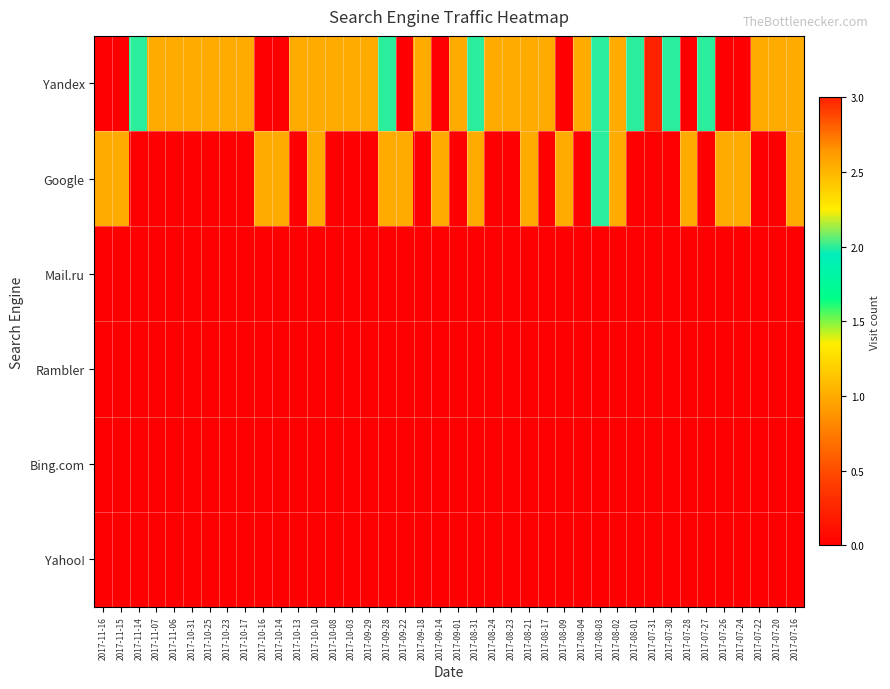

Reading left to right, transcribe all the data shown in this chart.

Yandex: 2017-11-16=0	2017-11-15=0	2017-11-14=2	2017-11-07=1	2017-11-06=1	2017-10-31=1	2017-10-25=1	2017-10-23=1	2017-10-17=1	2017-10-16=0	2017-10-14=0	2017-10-13=1	2017-10-10=1	2017-10-08=1	2017-10-03=1	2017-09-29=1	2017-09-28=2	2017-09-22=0	2017-09-18=1	2017-09-14=0	2017-09-01=1	2017-08-31=2	2017-08-24=1	2017-08-23=1	2017-08-21=1	2017-08-17=1	2017-08-09=0	2017-08-04=1	2017-08-03=2	2017-08-02=1	2017-08-01=2	2017-07-31=3	2017-07-30=2	2017-07-28=0	2017-07-27=2	2017-07-26=0	2017-07-24=0	2017-07-22=1	2017-07-20=1	2017-07-16=1
Google: 2017-11-16=1	2017-11-15=1	2017-11-14=0	2017-11-07=0	2017-11-06=0	2017-10-31=0	2017-10-25=0	2017-10-23=0	2017-10-17=0	2017-10-16=1	2017-10-14=1	2017-10-13=0	2017-10-10=1	2017-10-08=0	2017-10-03=0	2017-09-29=0	2017-09-28=1	2017-09-22=1	2017-09-18=0	2017-09-14=1	2017-09-01=0	2017-08-31=1	2017-08-24=0	2017-08-23=0	2017-08-21=1	2017-08-17=0	2017-08-09=1	2017-08-04=0	2017-08-03=2	2017-08-02=1	2017-08-01=0	2017-07-31=0	2017-07-30=0	2017-07-28=1	2017-07-27=0	2017-07-26=1	2017-07-24=1	2017-07-22=0	2017-07-20=0	2017-07-16=1
Mail.ru: 2017-11-16=0	2017-11-15=0	2017-11-14=0	2017-11-07=0	2017-11-06=0	2017-10-31=0	2017-10-25=0	2017-10-23=0	2017-10-17=0	2017-10-16=0	2017-10-14=0	2017-10-13=0	2017-10-10=0	2017-10-08=0	2017-10-03=0	2017-09-29=0	2017-09-28=0	2017-09-22=0	2017-09-18=0	2017-09-14=0	2017-09-01=0	2017-08-31=0	2017-08-24=0	2017-08-23=0	2017-08-21=0	2017-08-17=0	2017-08-09=0	2017-08-04=0	2017-08-03=0	2017-08-02=0	2017-08-01=0	2017-07-31=0	2017-07-30=0	2017-07-28=0	2017-07-27=0	2017-07-26=0	2017-07-24=0	2017-07-22=0	2017-07-20=0	2017-07-16=0
Rambler: 2017-11-16=0	2017-11-15=0	2017-11-14=0	2017-11-07=0	2017-11-06=0	2017-10-31=0	2017-10-25=0	2017-10-23=0	2017-10-17=0	2017-10-16=0	2017-10-14=0	2017-10-13=0	2017-10-10=0	2017-10-08=0	2017-10-03=0	2017-09-29=0	2017-09-28=0	2017-09-22=0	2017-09-18=0	2017-09-14=0	2017-09-01=0	2017-08-31=0	2017-08-24=0	2017-08-23=0	2017-08-21=0	2017-08-17=0	2017-08-09=0	2017-08-04=0	2017-08-03=0	2017-08-02=0	2017-08-01=0	2017-07-31=0	2017-07-30=0	2017-07-28=0	2017-07-27=0	2017-07-26=0	2017-07-24=0	2017-07-22=0	2017-07-20=0	2017-07-16=0
Bing.com: 2017-11-16=0	2017-11-15=0	2017-11-14=0	2017-11-07=0	2017-11-06=0	2017-10-31=0	2017-10-25=0	2017-10-23=0	2017-10-17=0	2017-10-16=0	2017-10-14=0	2017-10-13=0	2017-10-10=0	2017-10-08=0	2017-10-03=0	2017-09-29=0	2017-09-28=0	2017-09-22=0	2017-09-18=0	2017-09-14=0	2017-09-01=0	2017-08-31=0	2017-08-24=0	2017-08-23=0	2017-08-21=0	2017-08-17=0	2017-08-09=0	2017-08-04=0	2017-08-03=0	2017-08-02=0	2017-08-01=0	2017-07-31=0	2017-07-30=0	2017-07-28=0	2017-07-27=0	2017-07-26=0	2017-07-24=0	2017-07-22=0	2017-07-20=0	2017-07-16=0
Yahoo!: 2017-11-16=0	2017-11-15=0	2017-11-14=0	2017-11-07=0	2017-11-06=0	2017-10-31=0	2017-10-25=0	2017-10-23=0	2017-10-17=0	2017-10-16=0	2017-10-14=0	2017-10-13=0	2017-10-10=0	2017-10-08=0	2017-10-03=0	2017-09-29=0	2017-09-28=0	2017-09-22=0	2017-09-18=0	2017-09-14=0	2017-09-01=0	2017-08-31=0	2017-08-24=0	2017-08-23=0	2017-08-21=0	2017-08-17=0	2017-08-09=0	2017-08-04=0	2017-08-03=0	2017-08-02=0	2017-08-01=0	2017-07-31=0	2017-07-30=0	2017-07-28=0	2017-07-27=0	2017-07-26=0	2017-07-24=0	2017-07-22=0	2017-07-20=0	2017-07-16=0